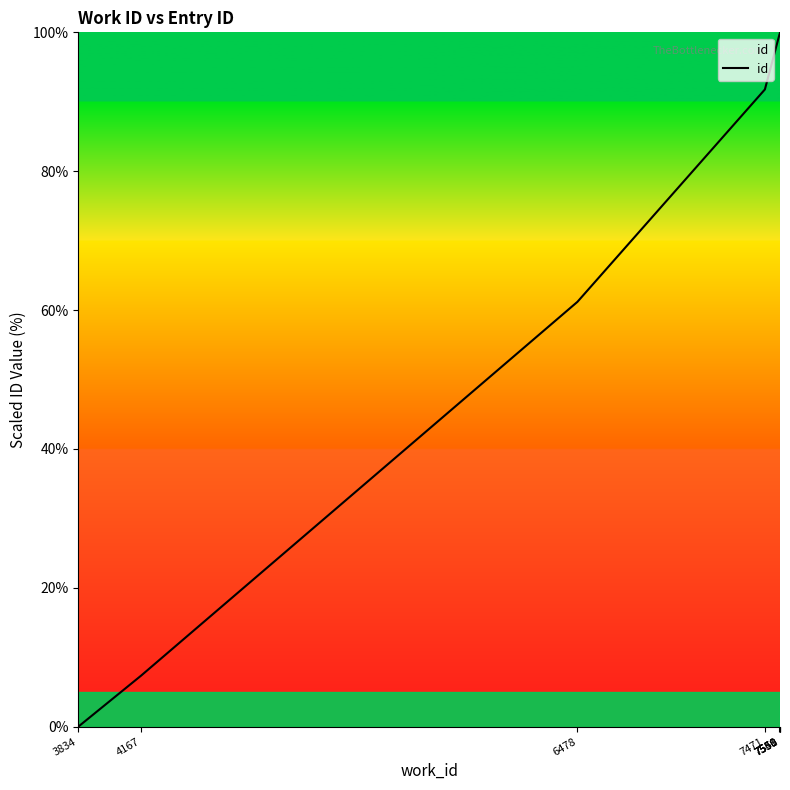

List the labels in order of value, smallest first.

3834, 4167, 6478, 7471, 7548, 7550, 7550, 7551